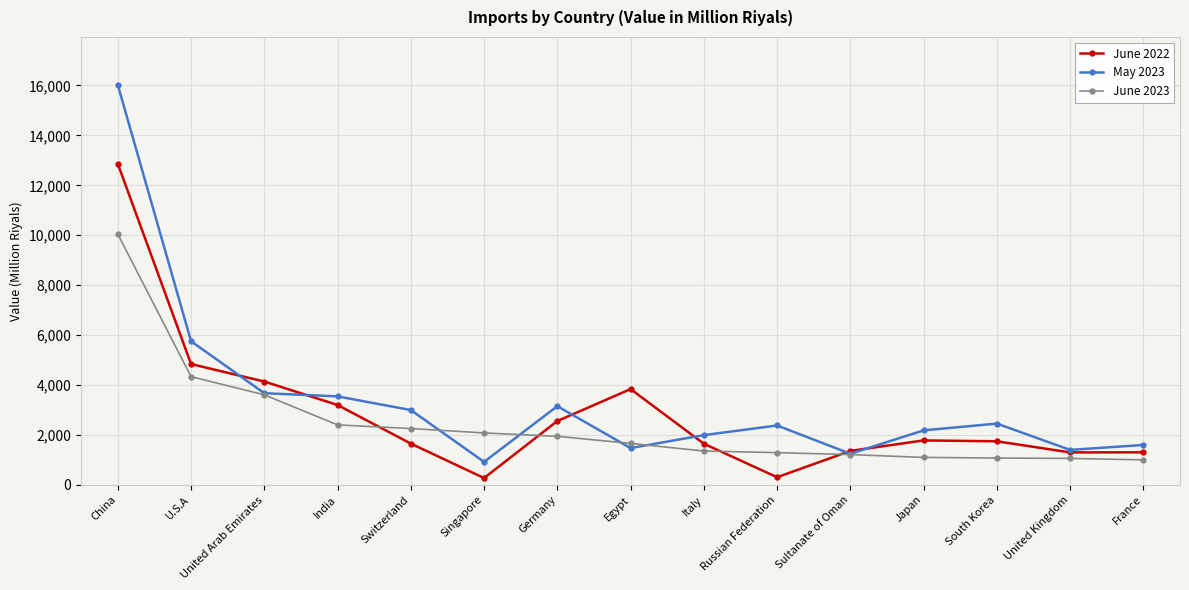

At which category does June 2022 reach its first local valley?

Singapore